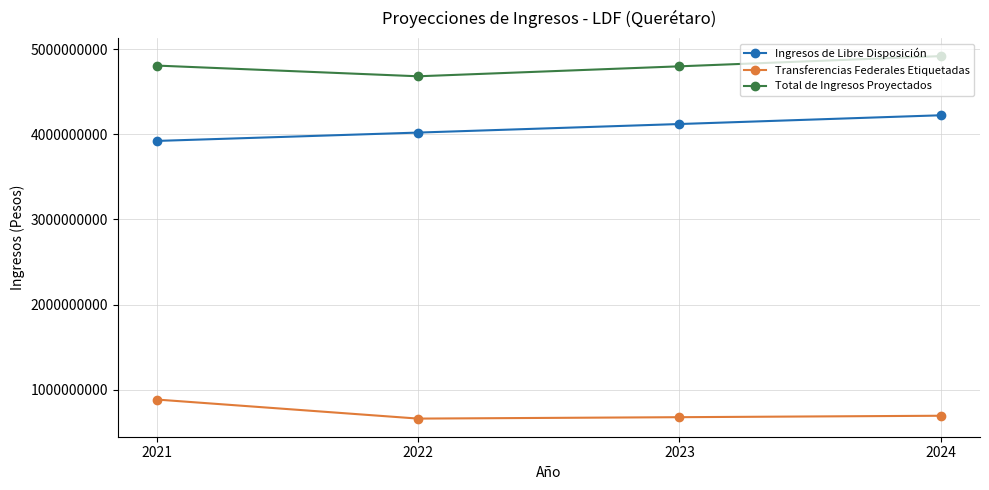

What is the difference between the highest and lowest values at 2024?

4224460188.0